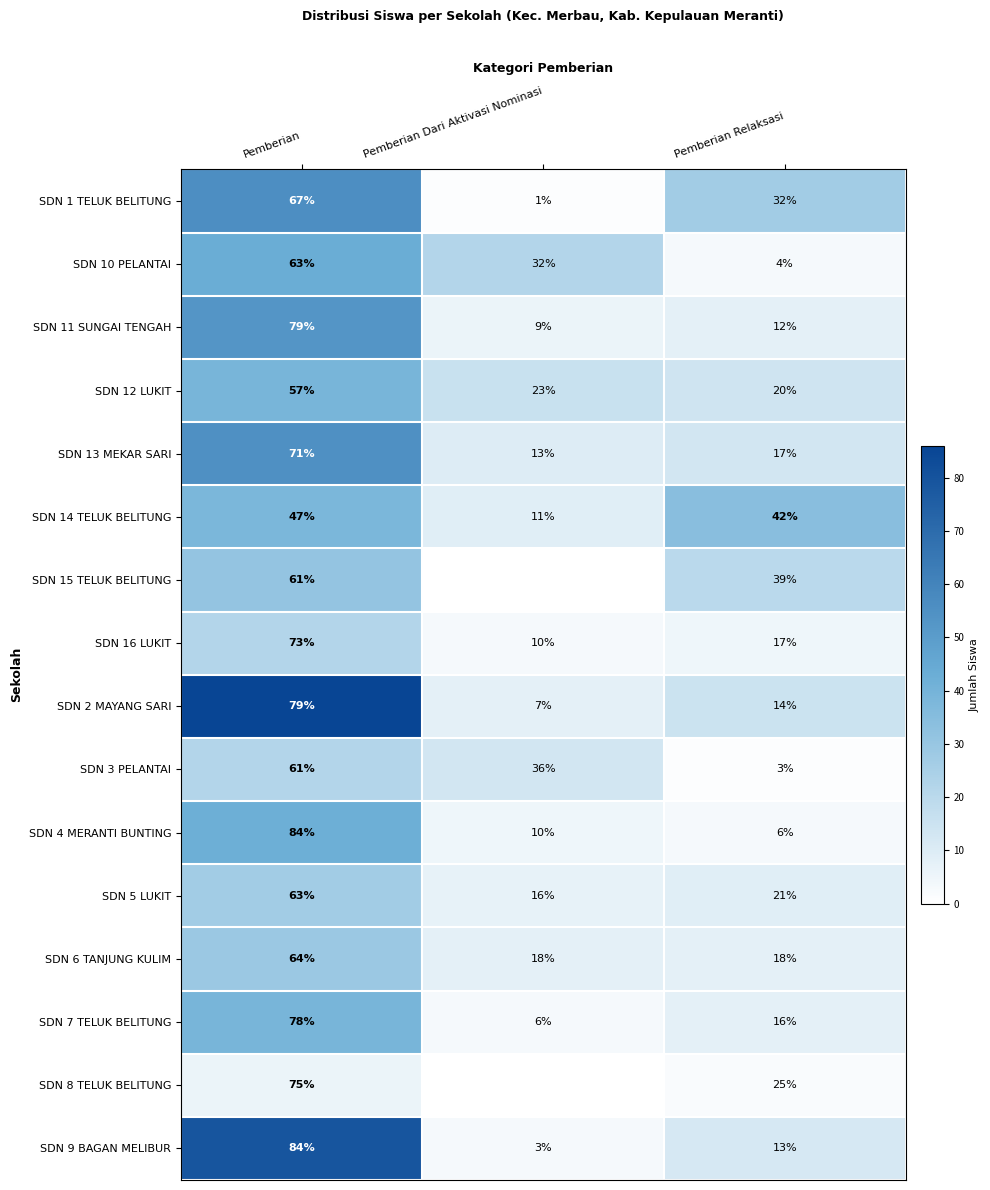

What is the maximum value shown in the chart?

86